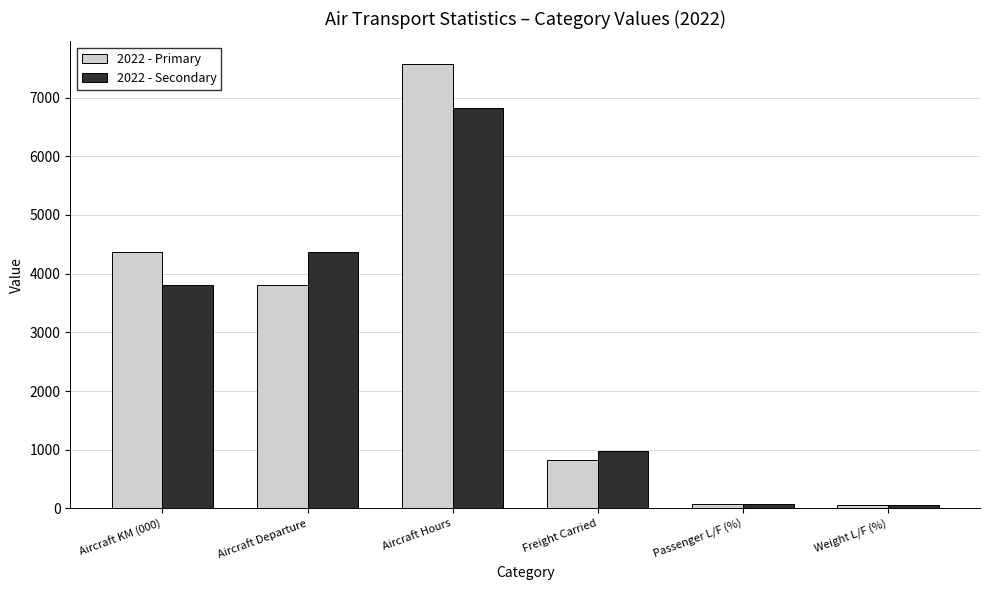

Which series has the largest total across all categories?

2022 - Primary